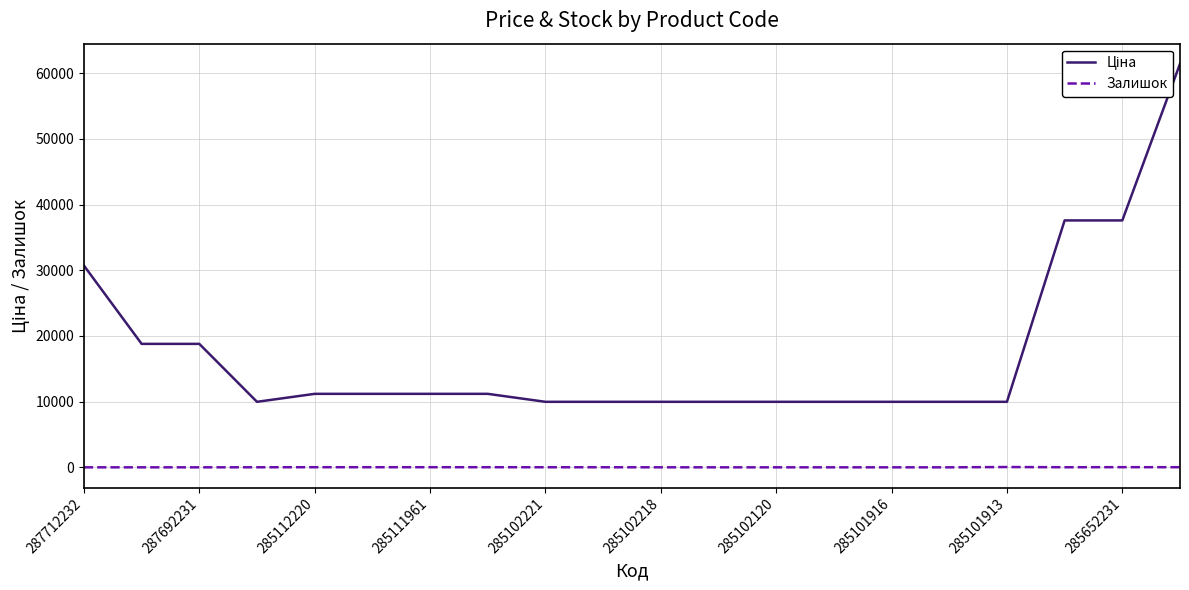

Does the chart have visible grid lines?

Yes